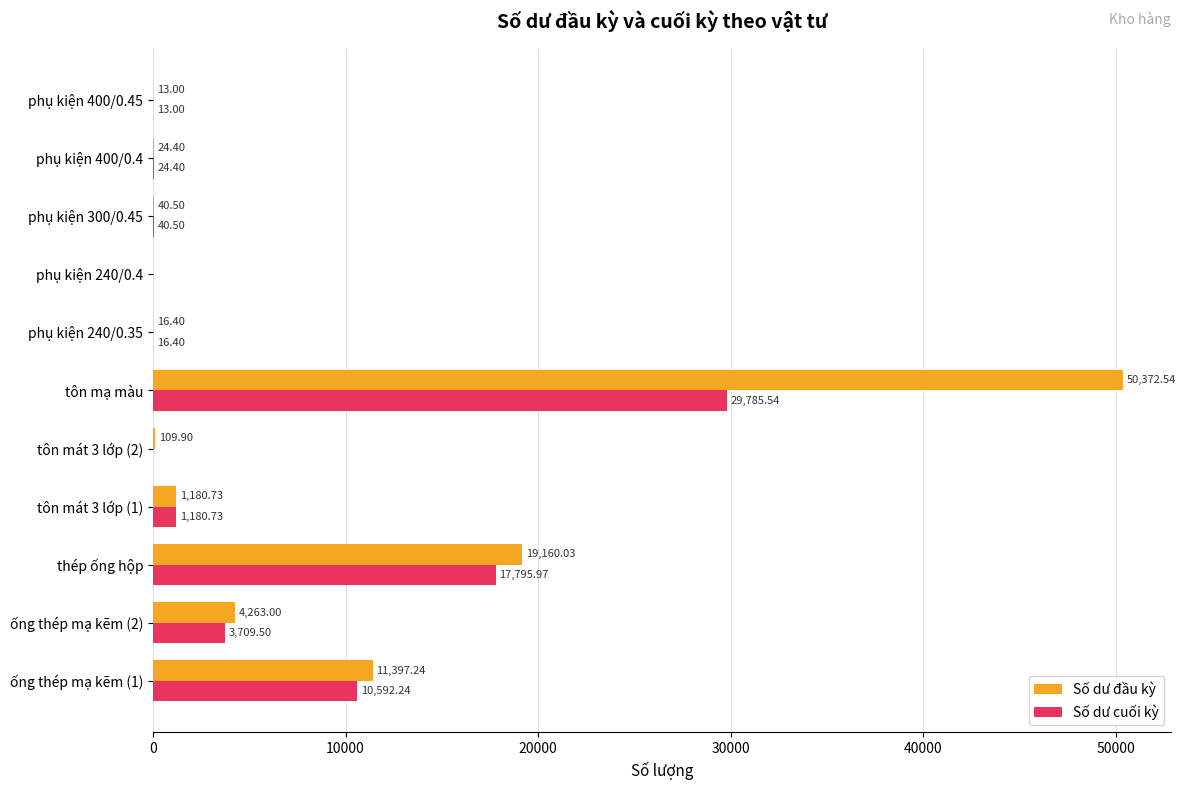

At which category is the sum across all series the highest?

tôn mạ màu